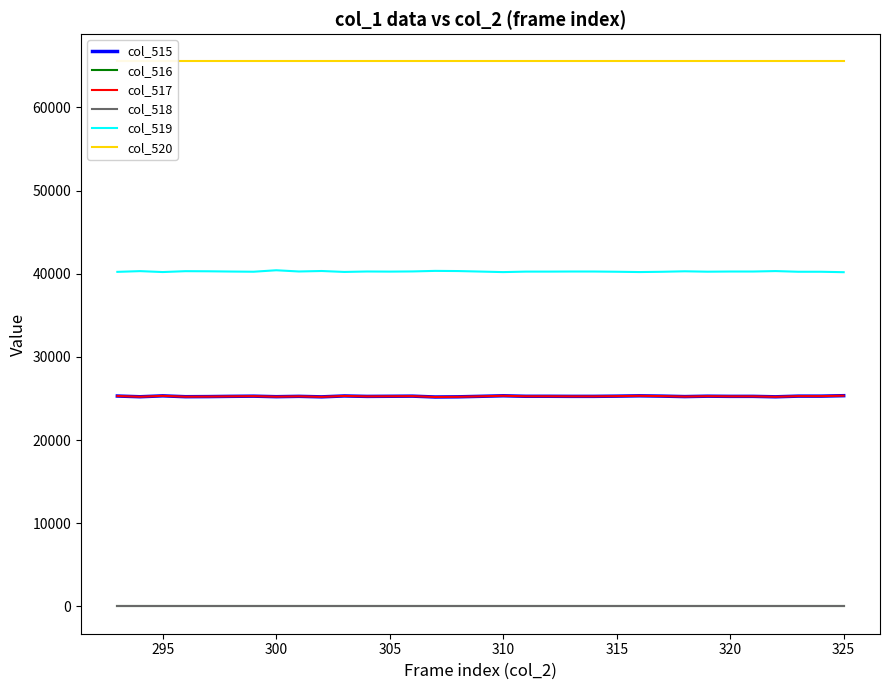

At how many categories does at least one series exceed 13918?

33